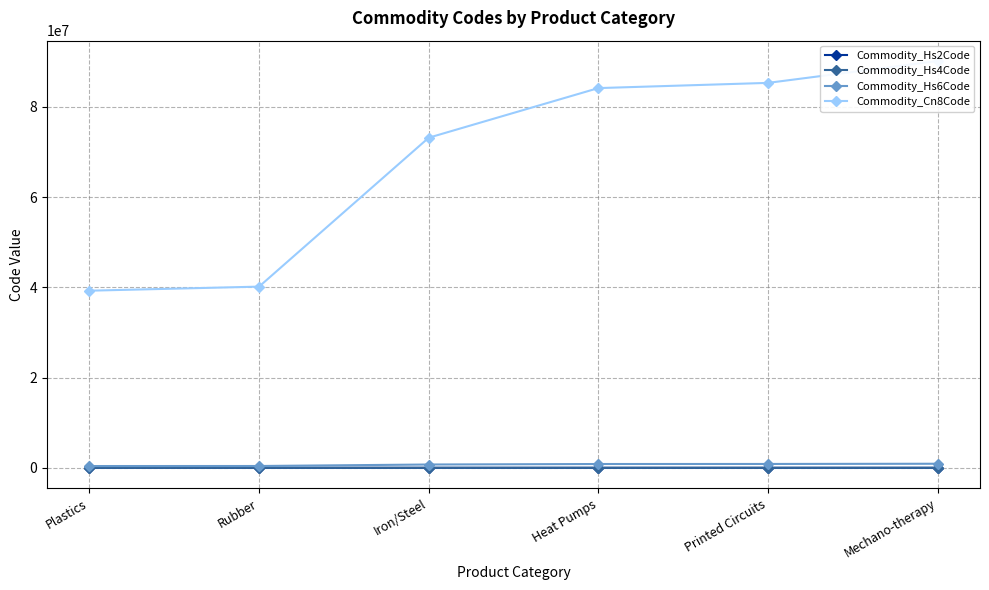

True or false: Commodity_Hs4Code has more than 2 interior local peaks.

False